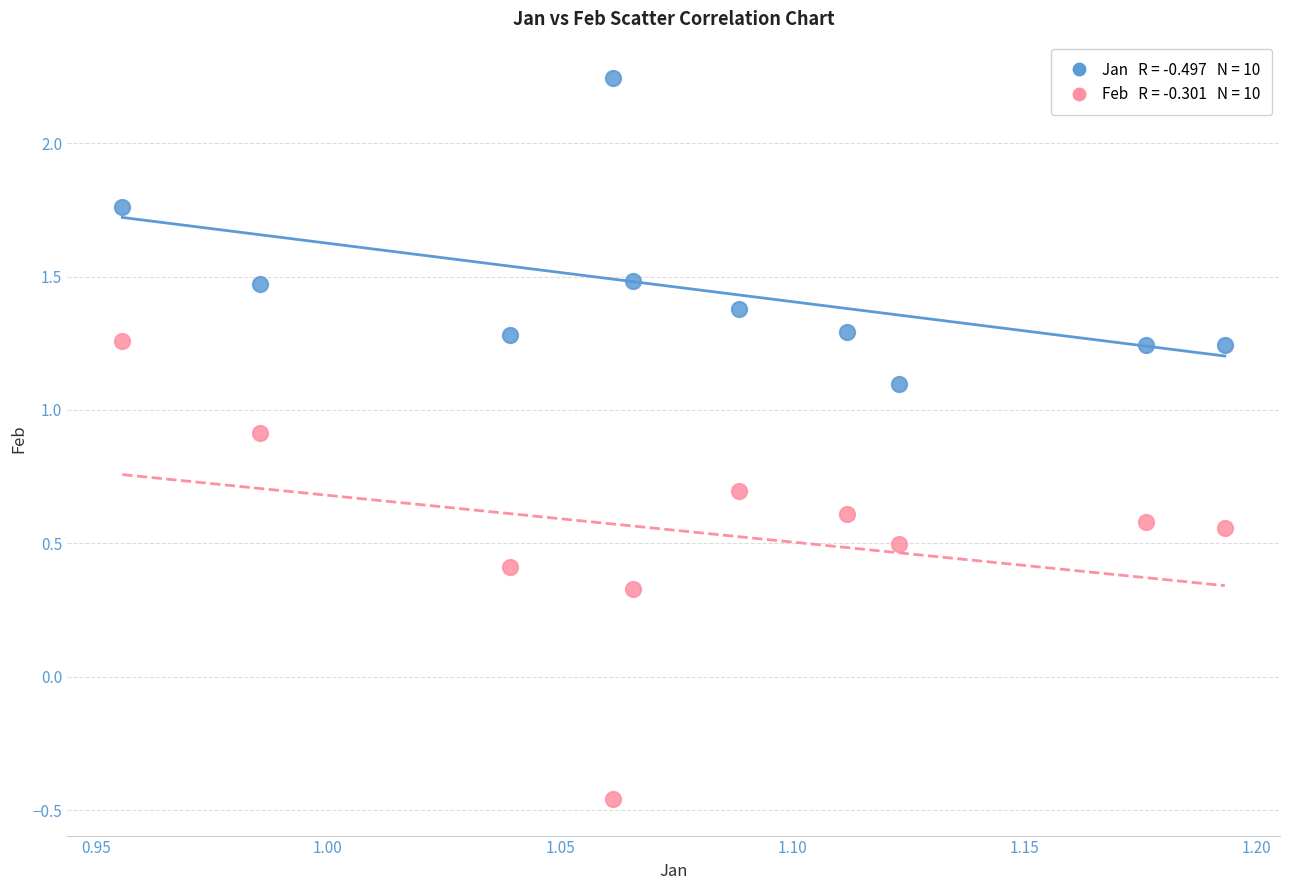

Across all data points, what is the range of Y values (max minus min)?

2.7